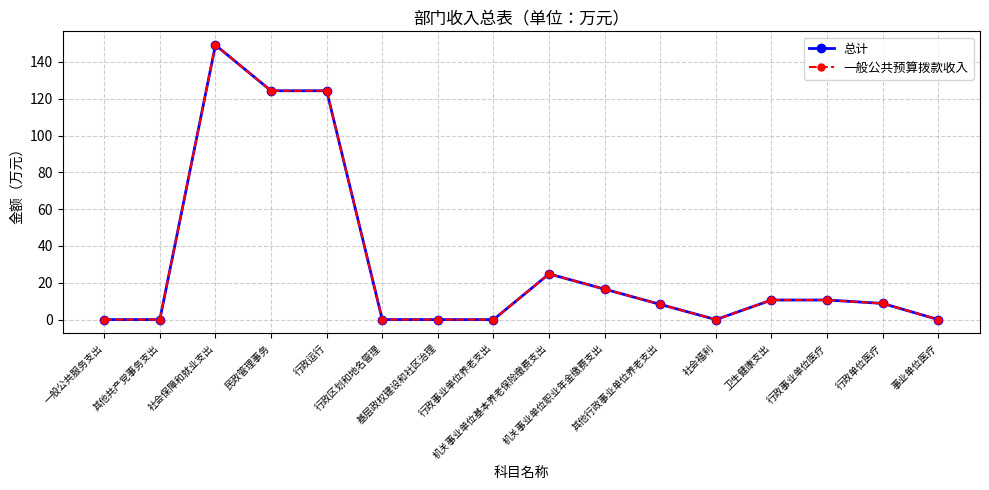

At which label is 一般公共预算拨款收入 closest to 74?

机关事业单位基本养老保险缴费支出